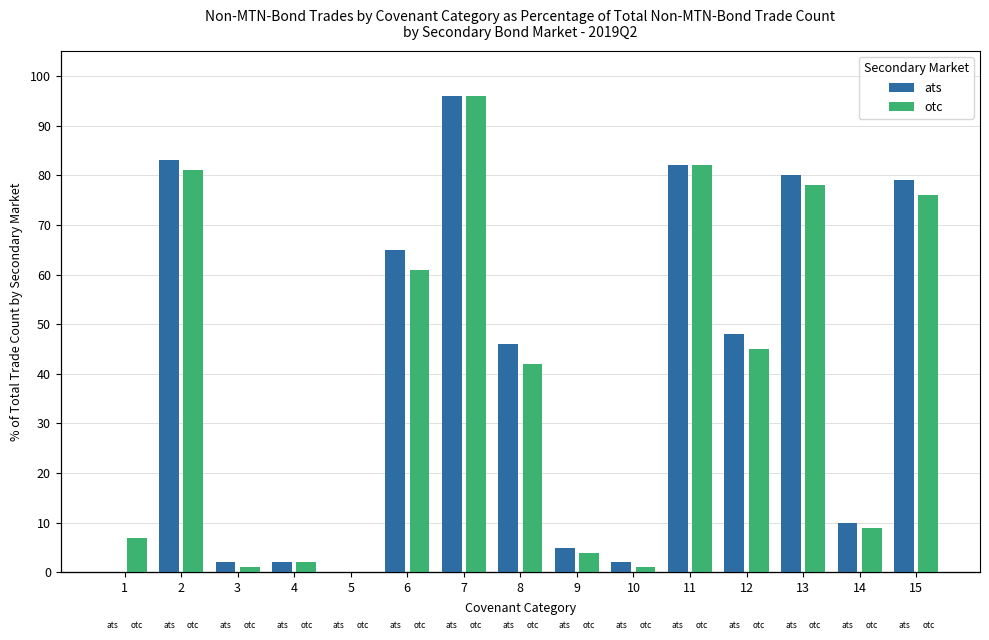

List the series in order of their overall mean, highest first.

ats, otc